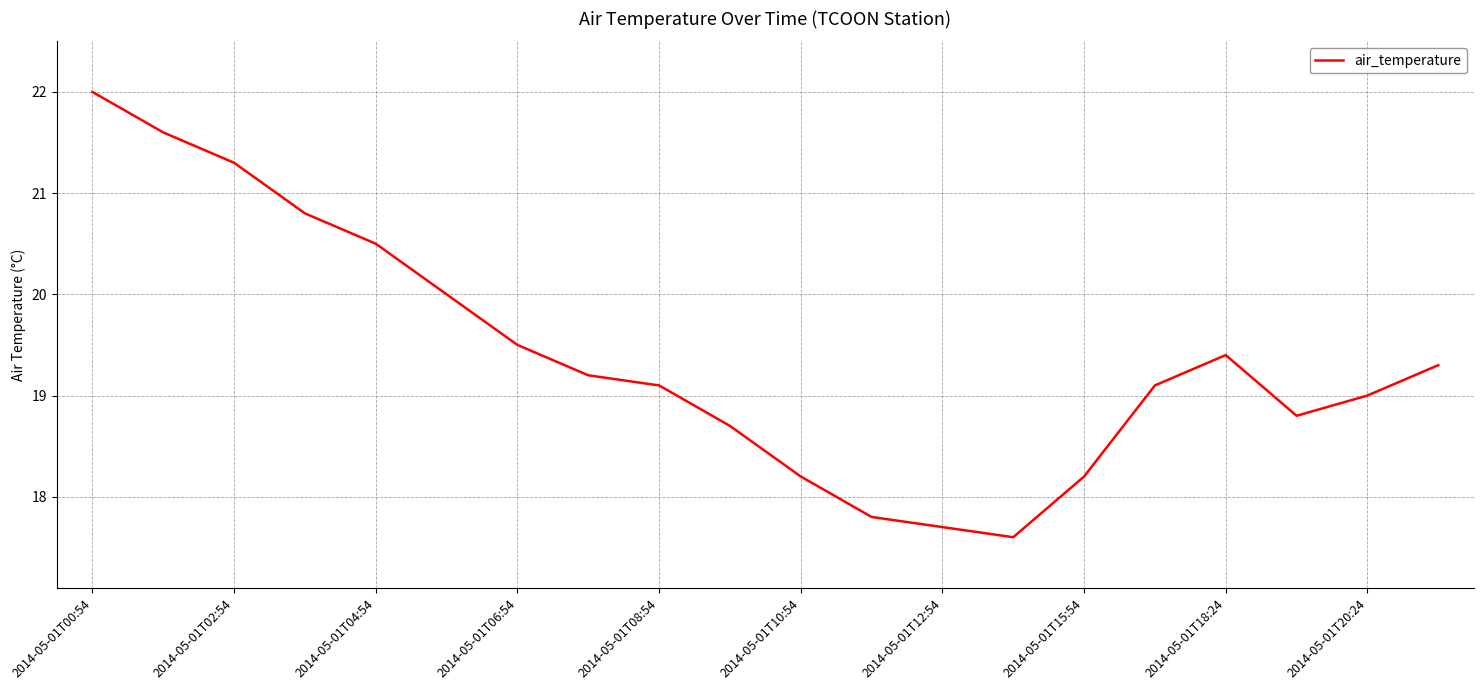

What is the greatest value displayed?

22.0